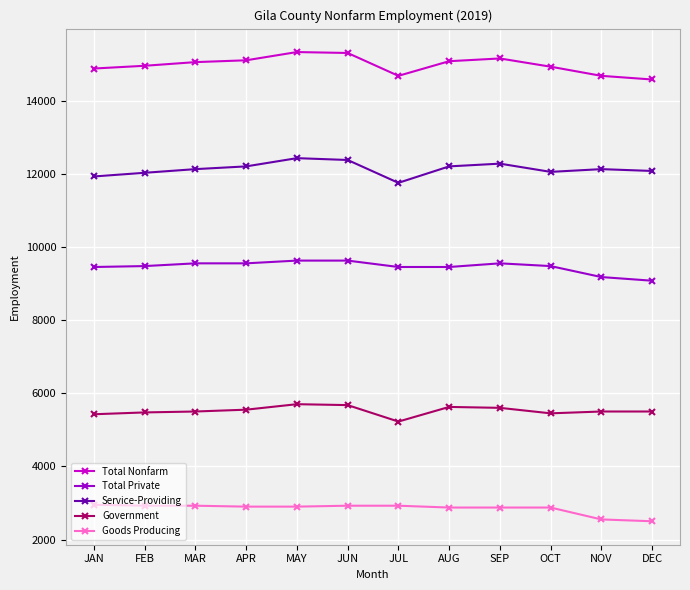

What is the difference between the maximum and second lowest values in the Total Private series?

450